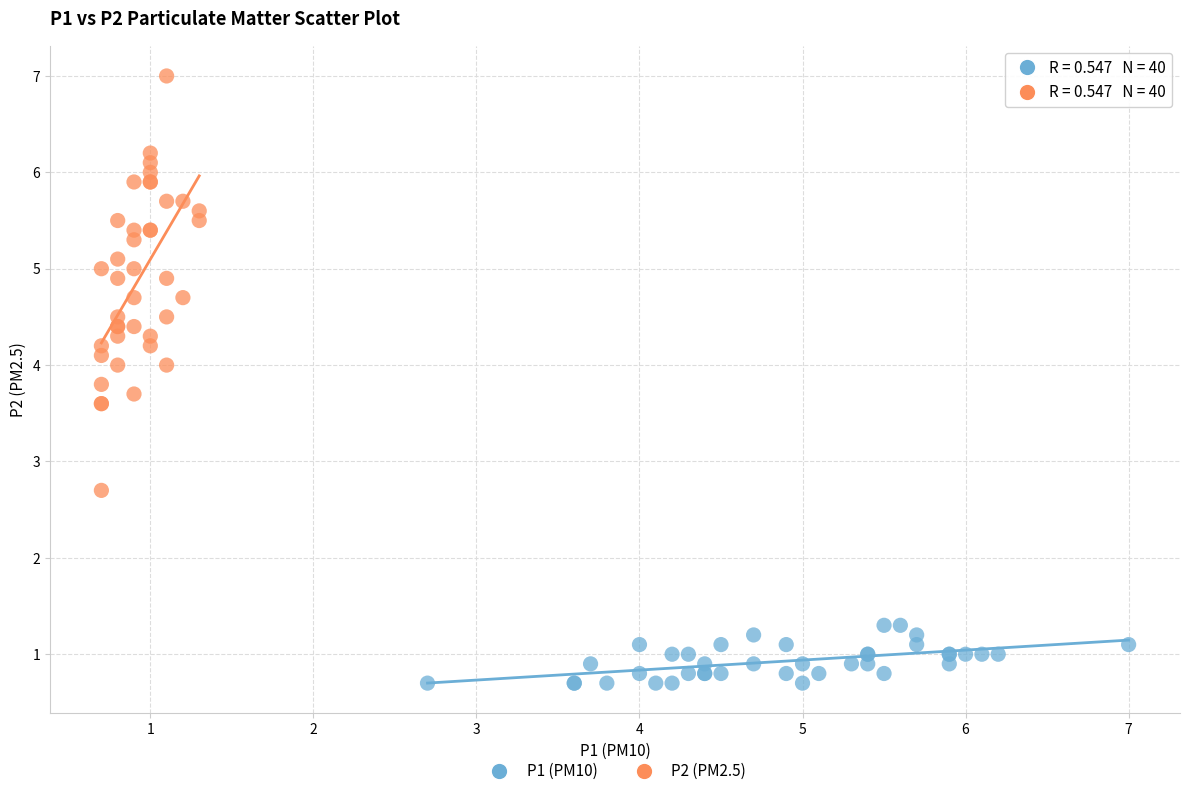

What are all the series names shown in the legend?

P1 (PM10), P2 (PM2.5)